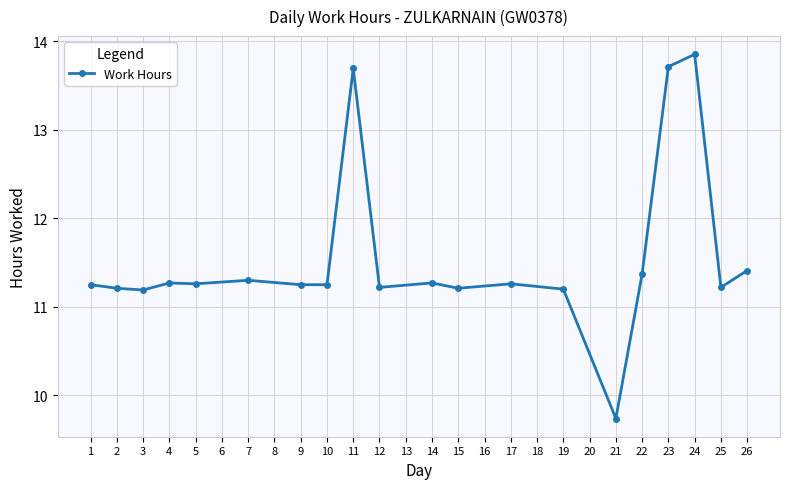

Between 11 and 1, which is larger?

11